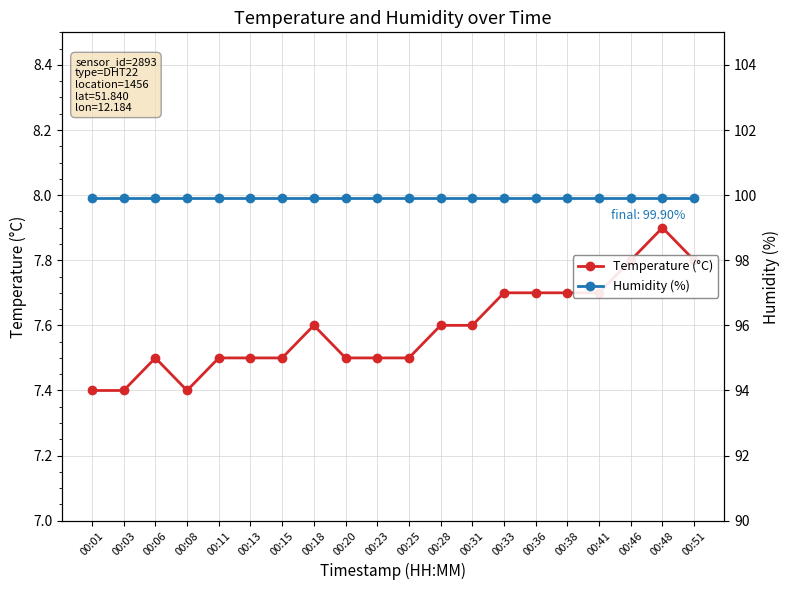

What is the average value of the Temperature (°C) series?

7.6